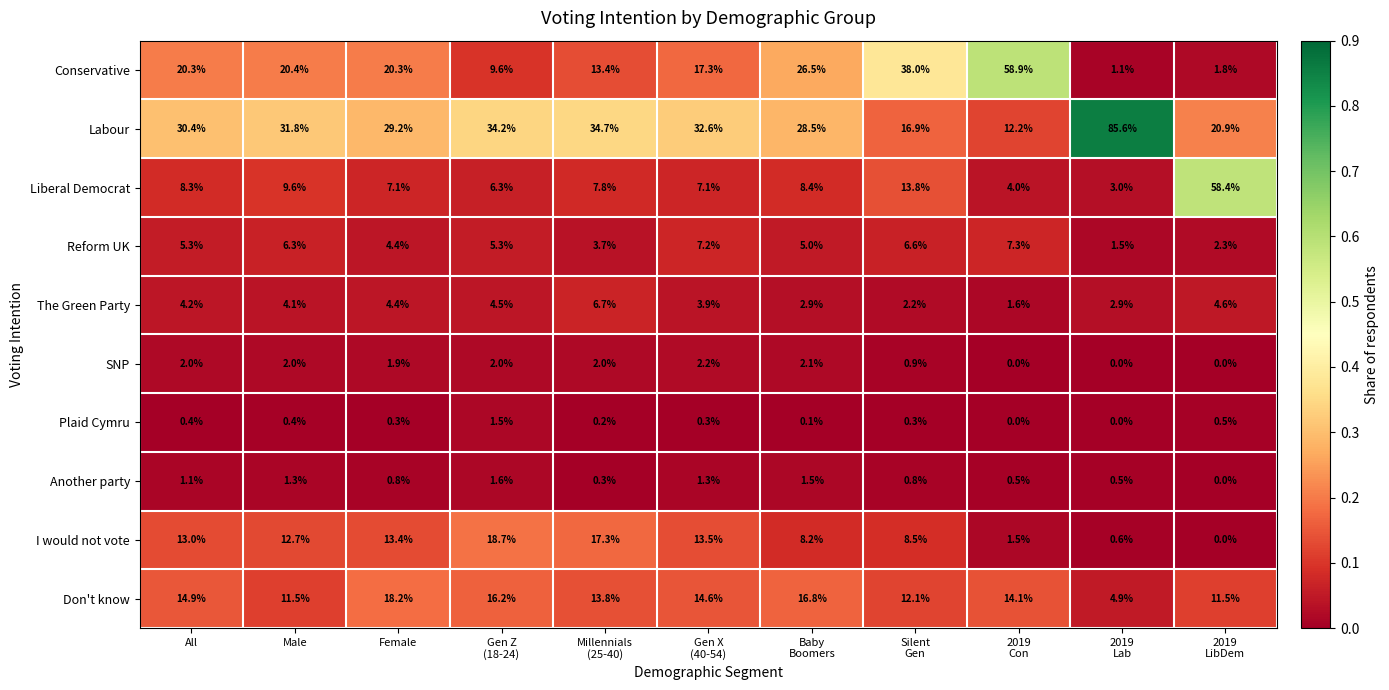

What is the total value across all series at Female?

100.0